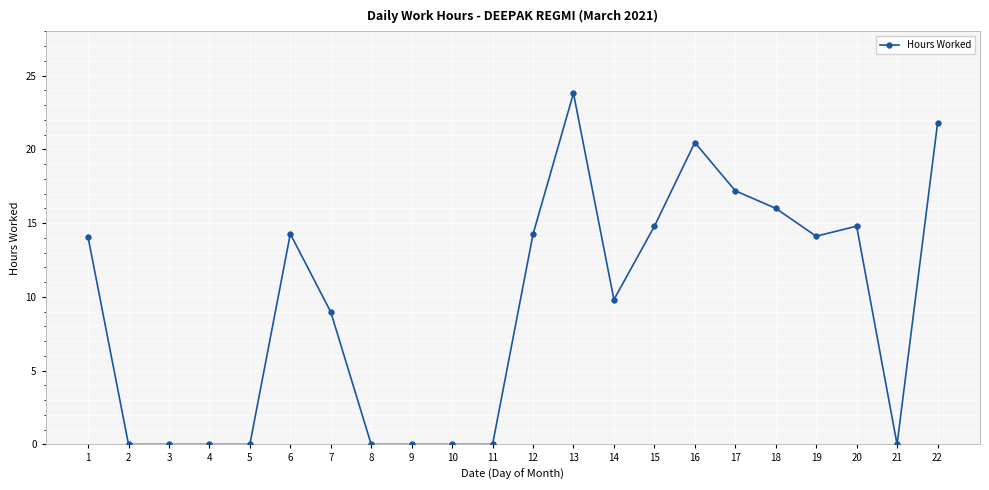

How many data points are less than 14?

11